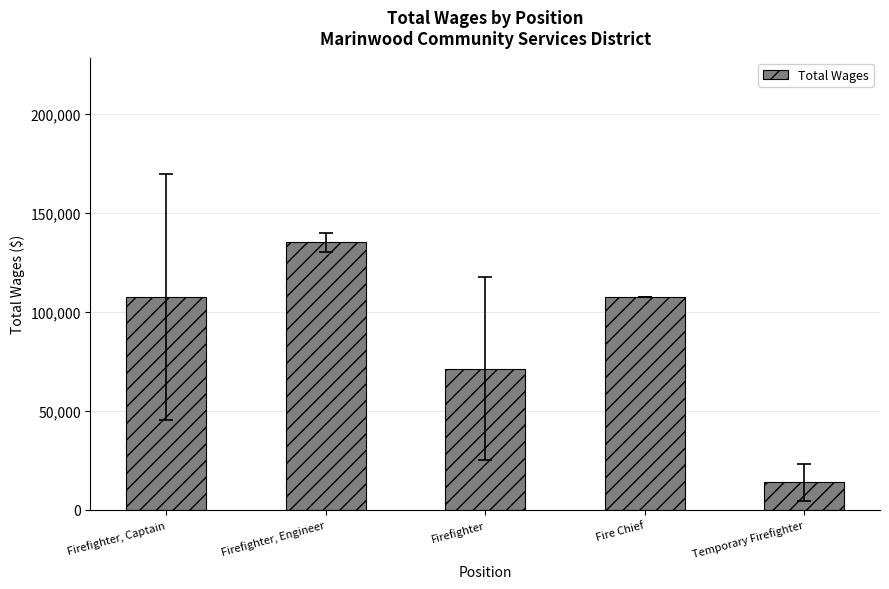

What is the smallest value displayed?

13828.6